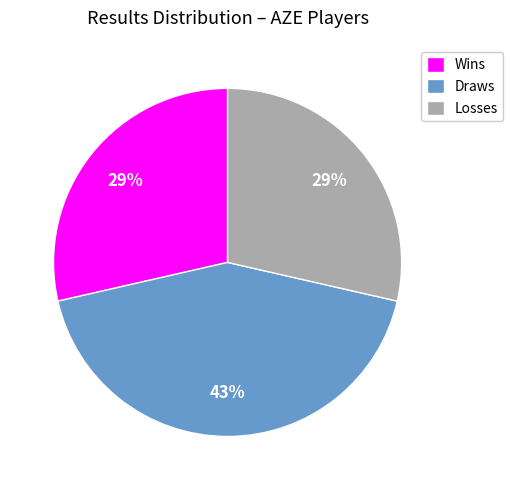

Does any single category account for the majority?

No